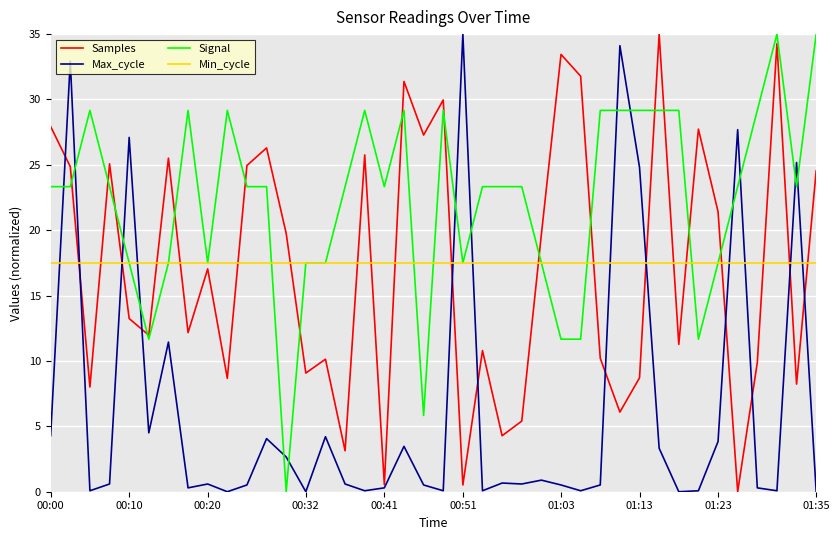

What is the lowest value of the Min_cycle series?

17.5